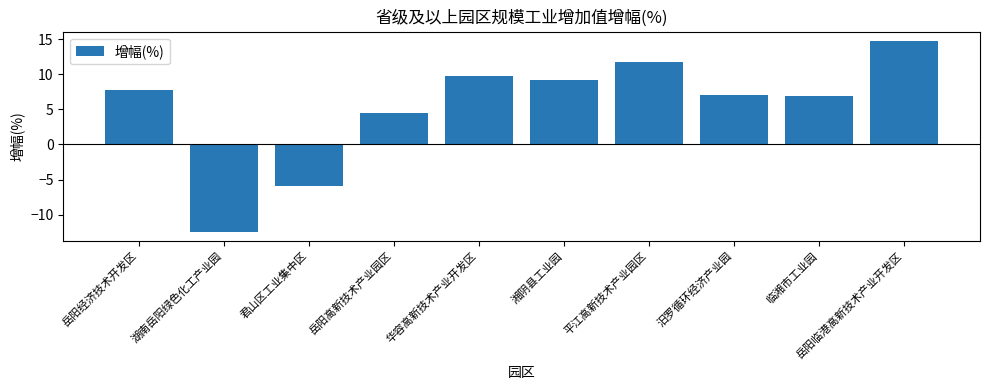

True or false: the data shows -18.7 at 湖南岳阳绿色化工产业园.

False